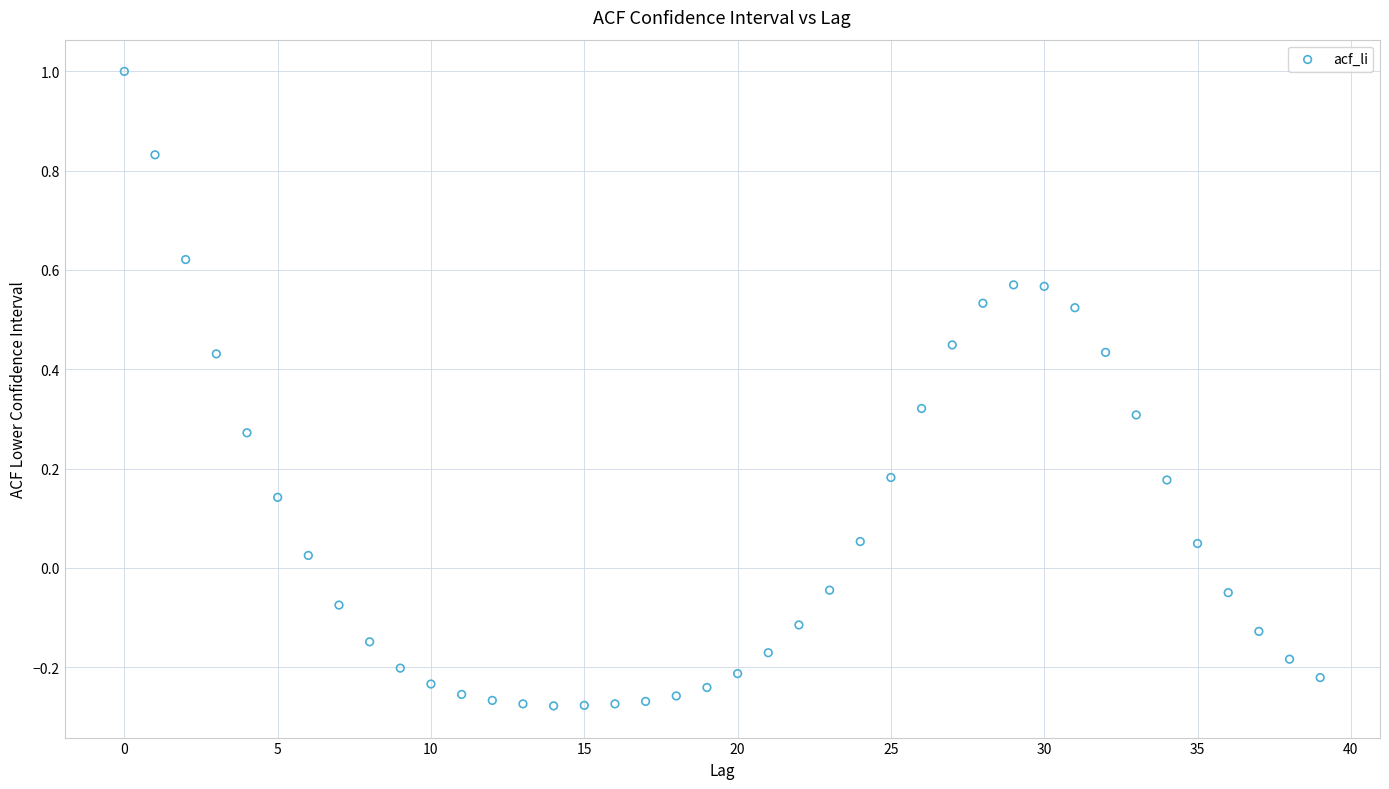

What is the range of Y values (max minus min)?

1.3